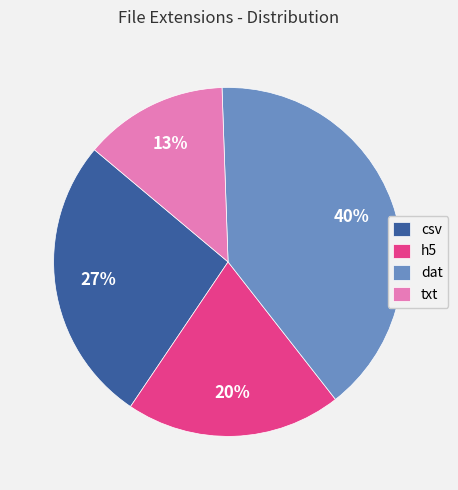

Is the sum of h5 and csv greater than half?

No